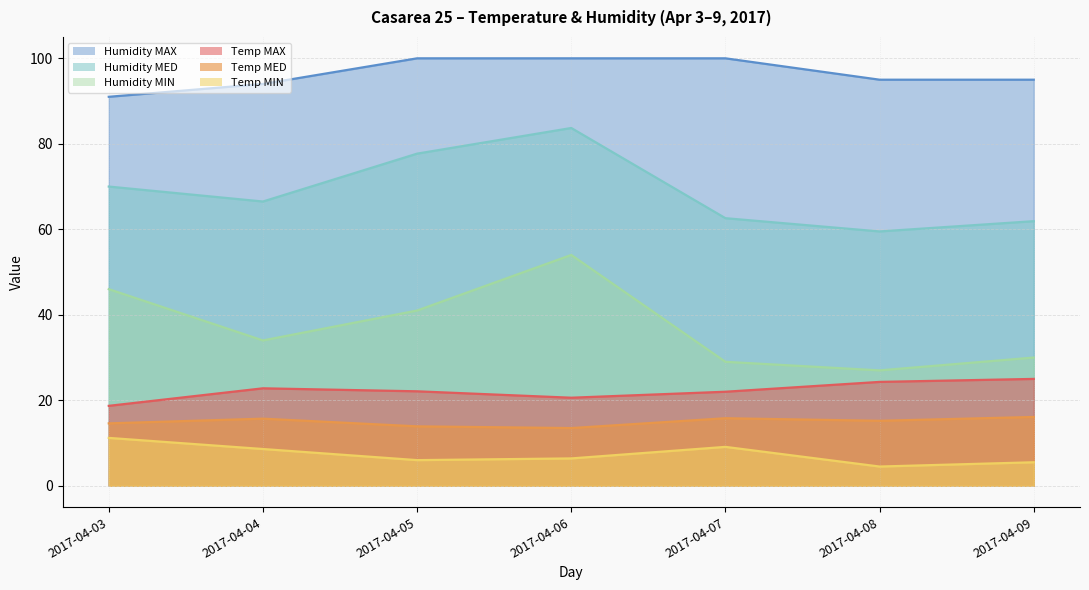

True or false: Temp MED and Humidity MIN cross at least once.

False